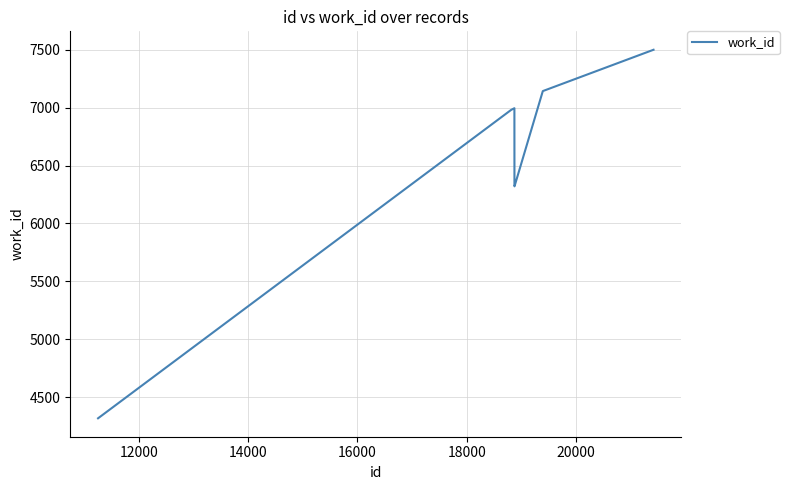

Does the chart display data point markers on the line(s)?

No